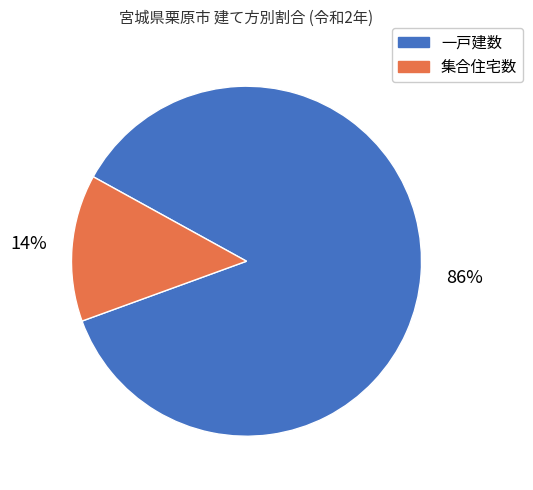

Which has a higher value, 集合住宅数 or 一戸建数?

一戸建数